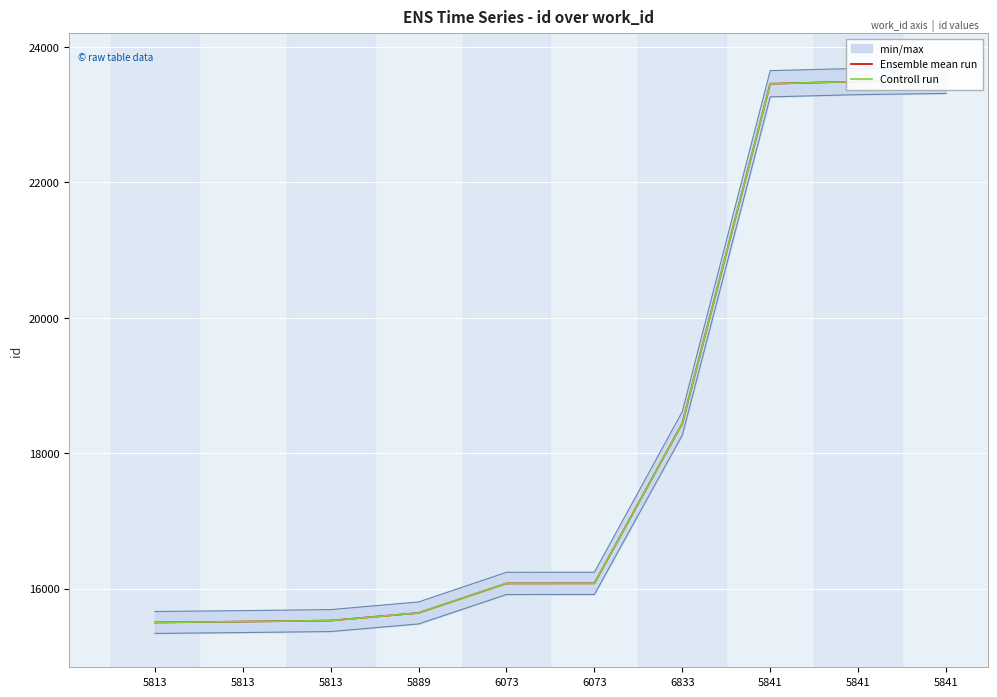

Where is Controll run nearest to the value 19504?

6833